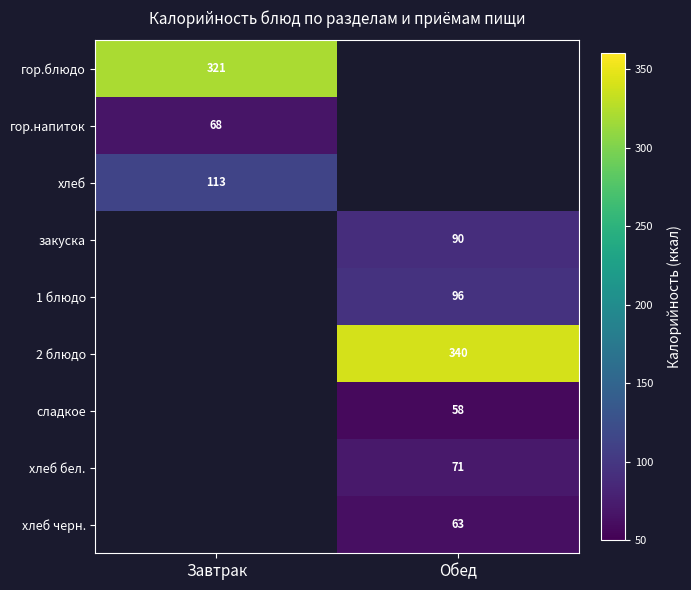

True or false: хлеб бел. has a value of 42 at Обед.

False